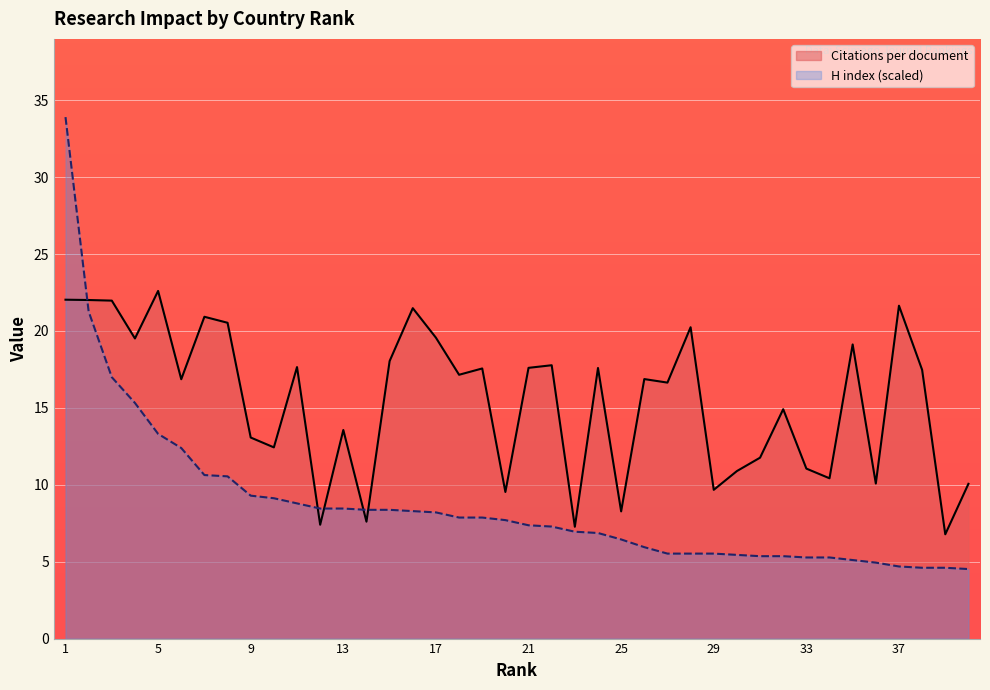

What is the value of the Citations per document point at the 14th from the left?

7.6